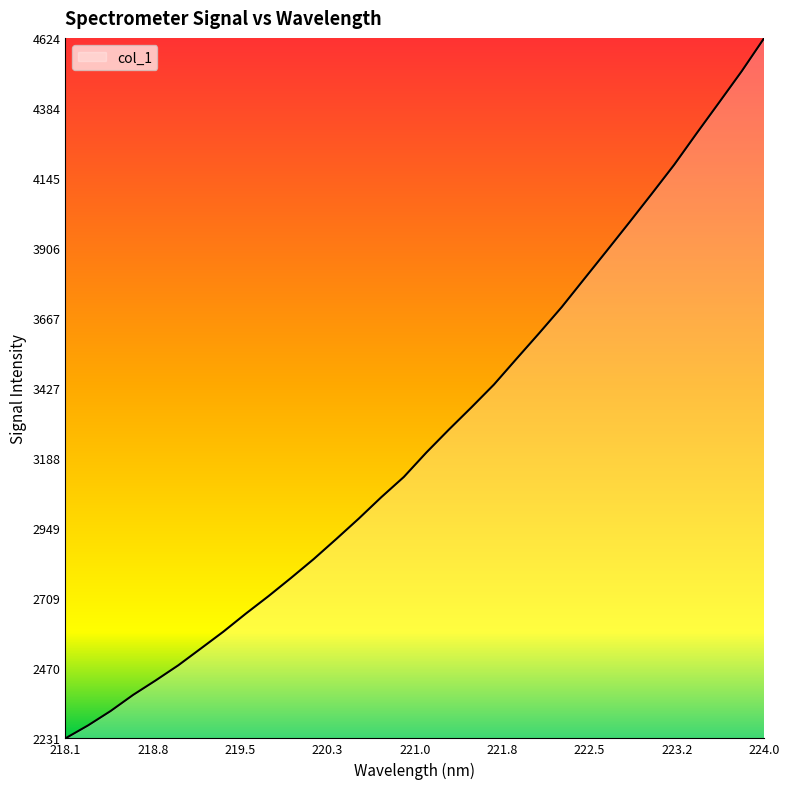

What is the minimum value shown in the chart?

2231.4